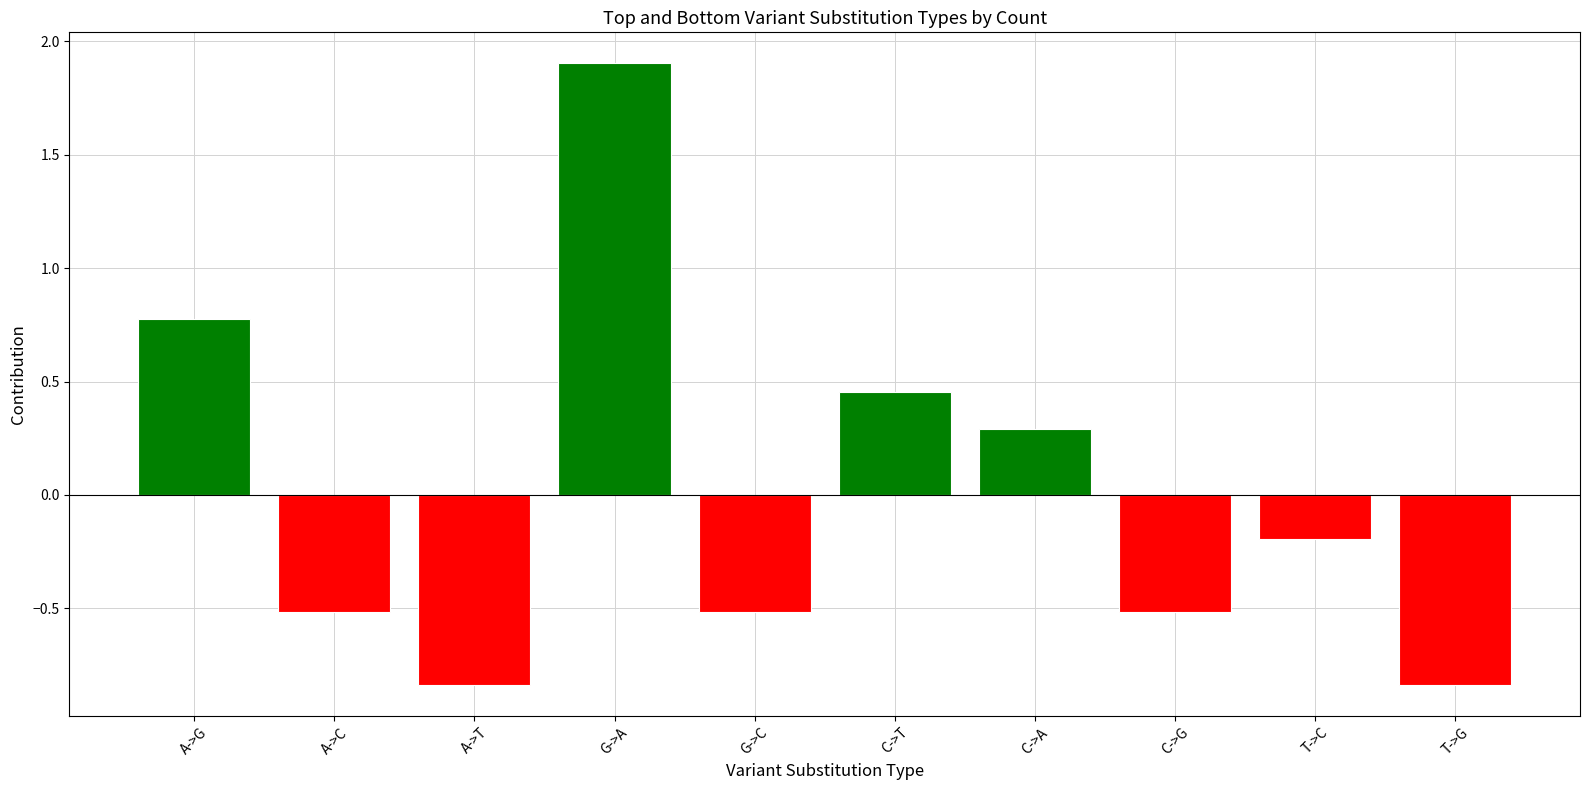

What position from the right is C->G?

3